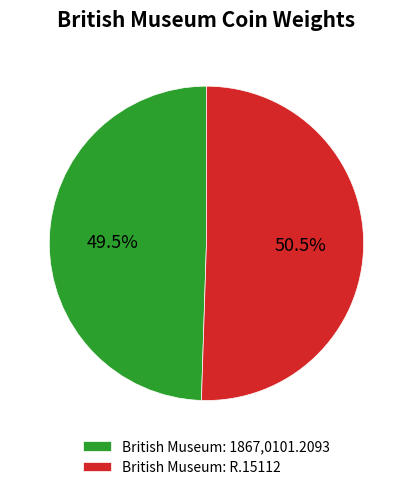

Which category has the smallest portion of the pie?

British Museum: 1867,0101.2093